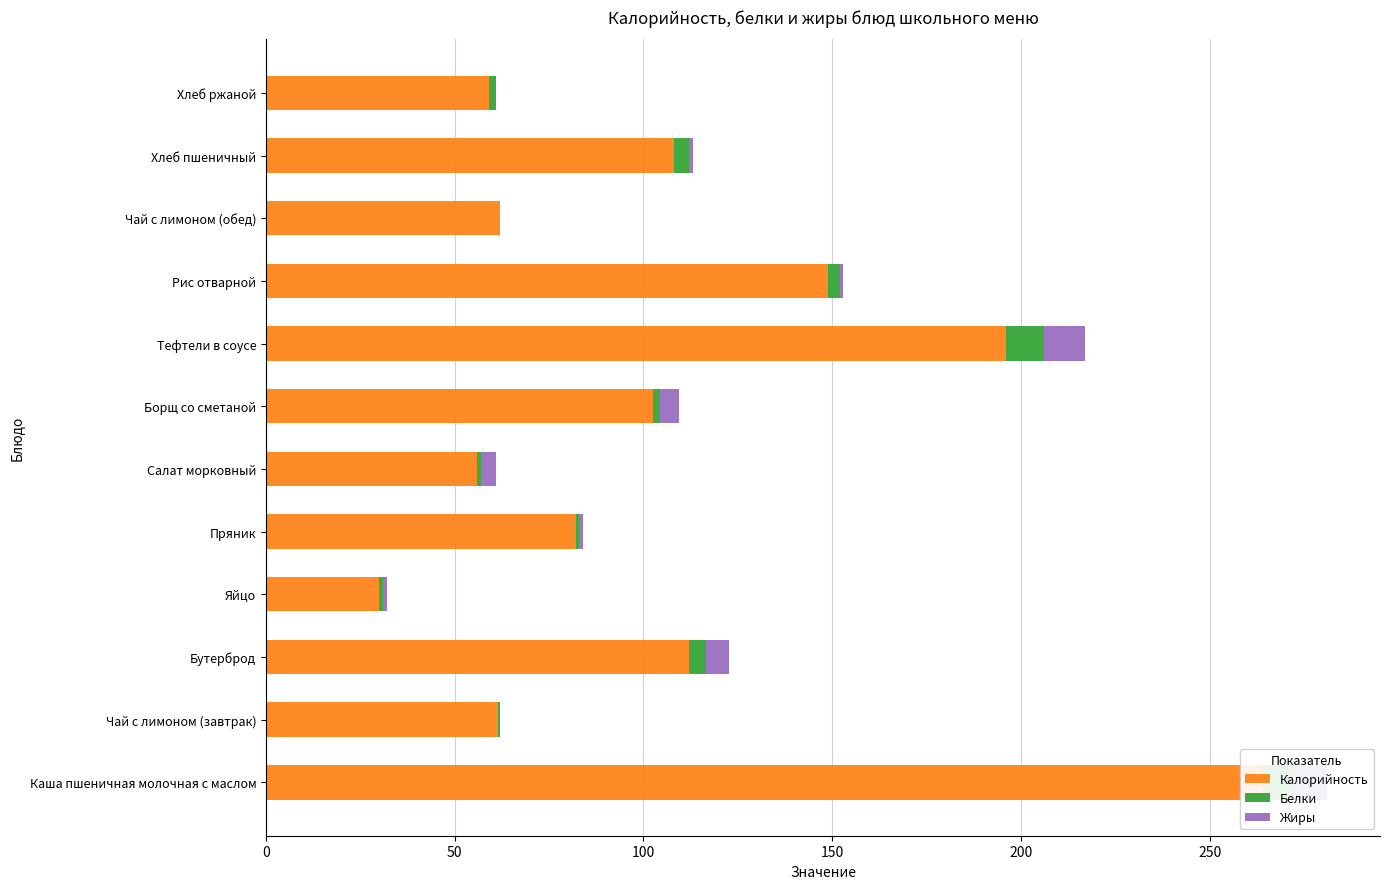

At how many categories does at least one series exceed 36?

11